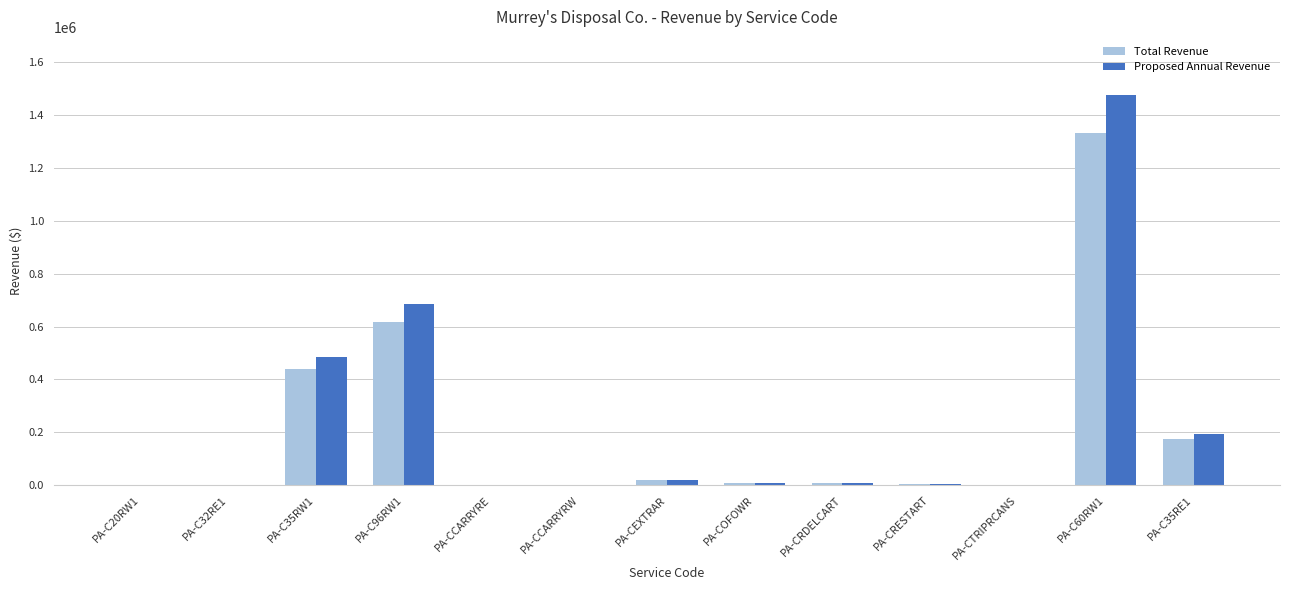

True or false: Total Revenue has a value of 1473.0 at PA-C20RW1.

True